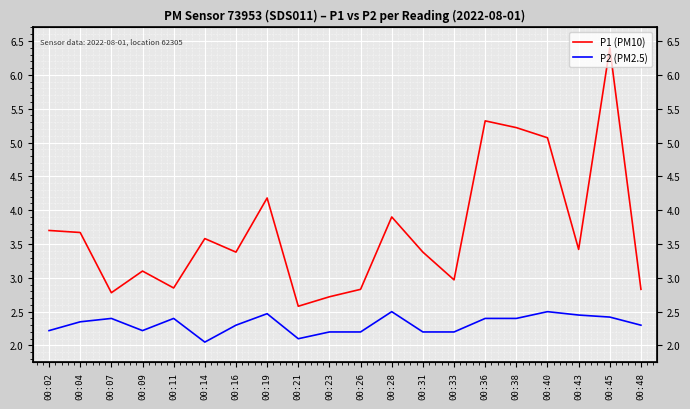

Reading left to right, what are all the values shown in this chart?

P1 (PM10): 00:02=3.7	00:04=3.7	00:07=2.8	00:09=3.1	00:11=2.9	00:14=3.6	00:16=3.4	00:19=4.2	00:21=2.6	00:23=2.7	00:26=2.8	00:28=3.9	00:31=3.4	00:33=3.0	00:36=5.3	00:38=5.2	00:40=5.1	00:43=3.4	00:45=6.4	00:48=2.8
P2 (PM2.5): 00:02=2.2	00:04=2.4	00:07=2.4	00:09=2.2	00:11=2.4	00:14=2.0	00:16=2.3	00:19=2.5	00:21=2.1	00:23=2.2	00:26=2.2	00:28=2.5	00:31=2.2	00:33=2.2	00:36=2.4	00:38=2.4	00:40=2.5	00:43=2.5	00:45=2.4	00:48=2.3